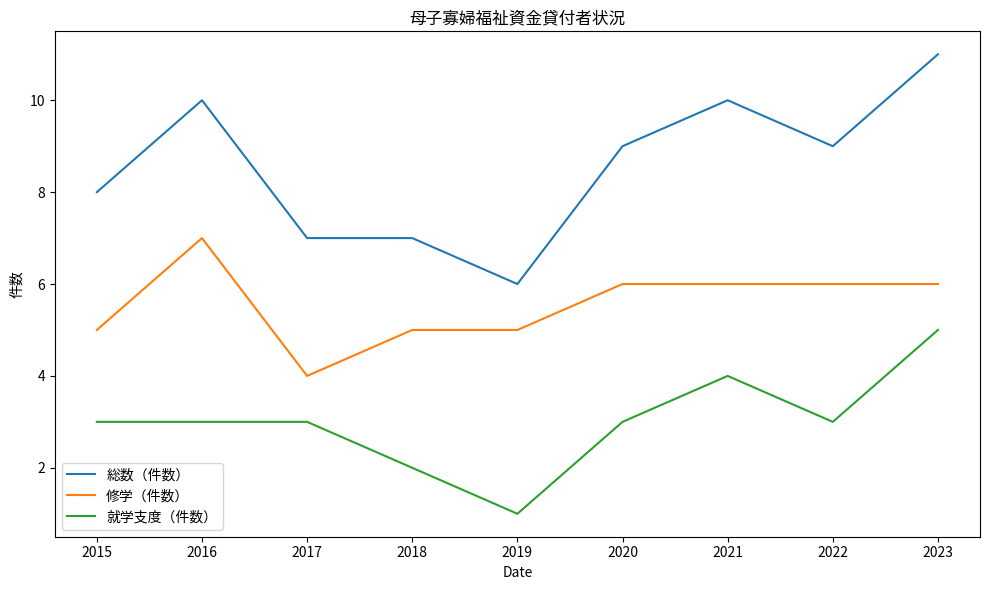

At which category does the chart reach its peak across all series?

2023